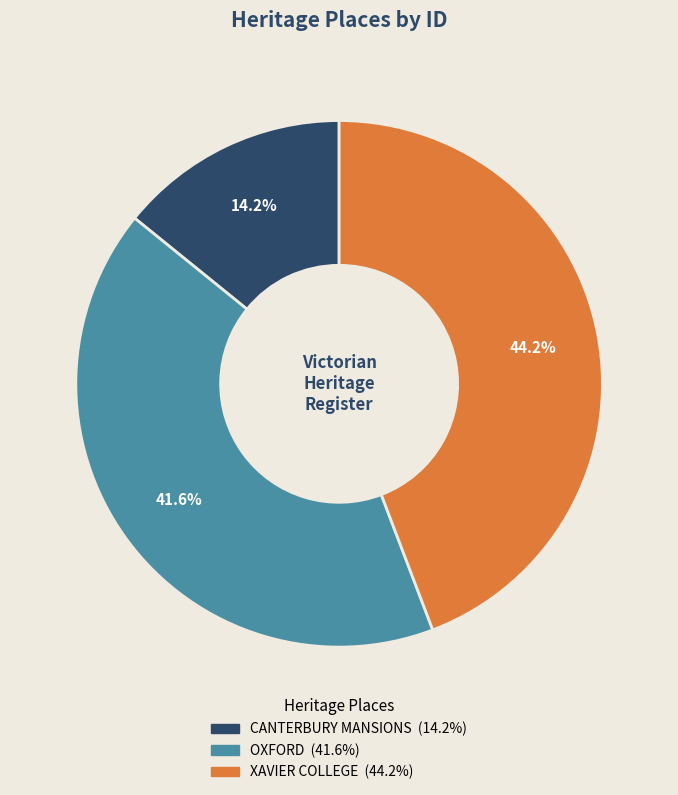

To the nearest percent, what portion does CANTERBURY MANSIONS represent?

14%